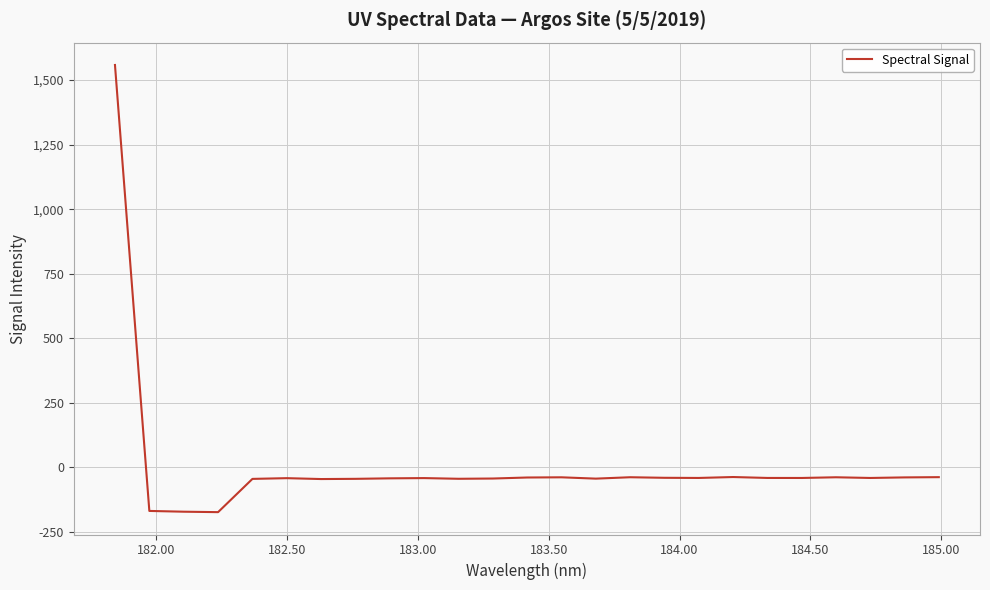

What is the greatest value displayed?

1558.7